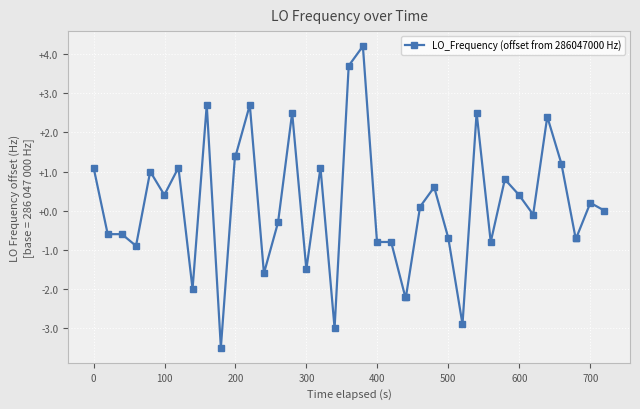

What is the sum of all values?

5.6